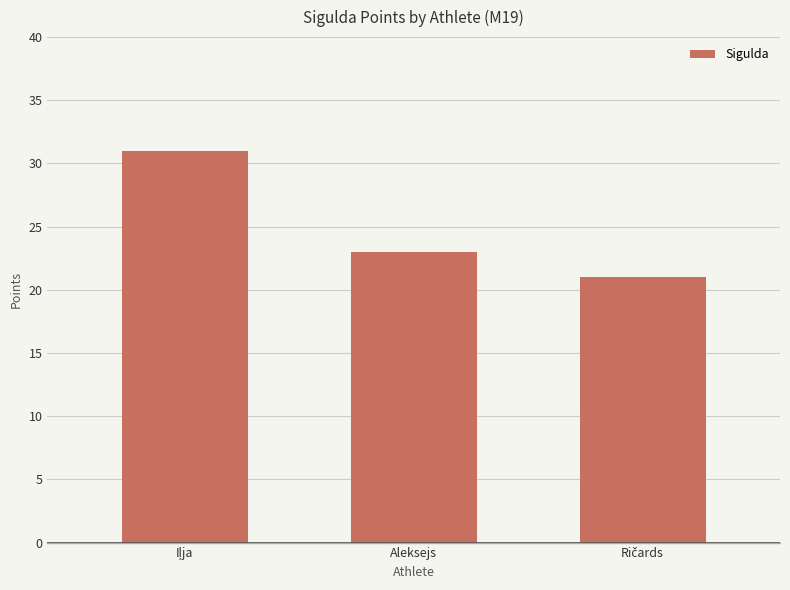

What is the value of the 1st bar from the left?

31